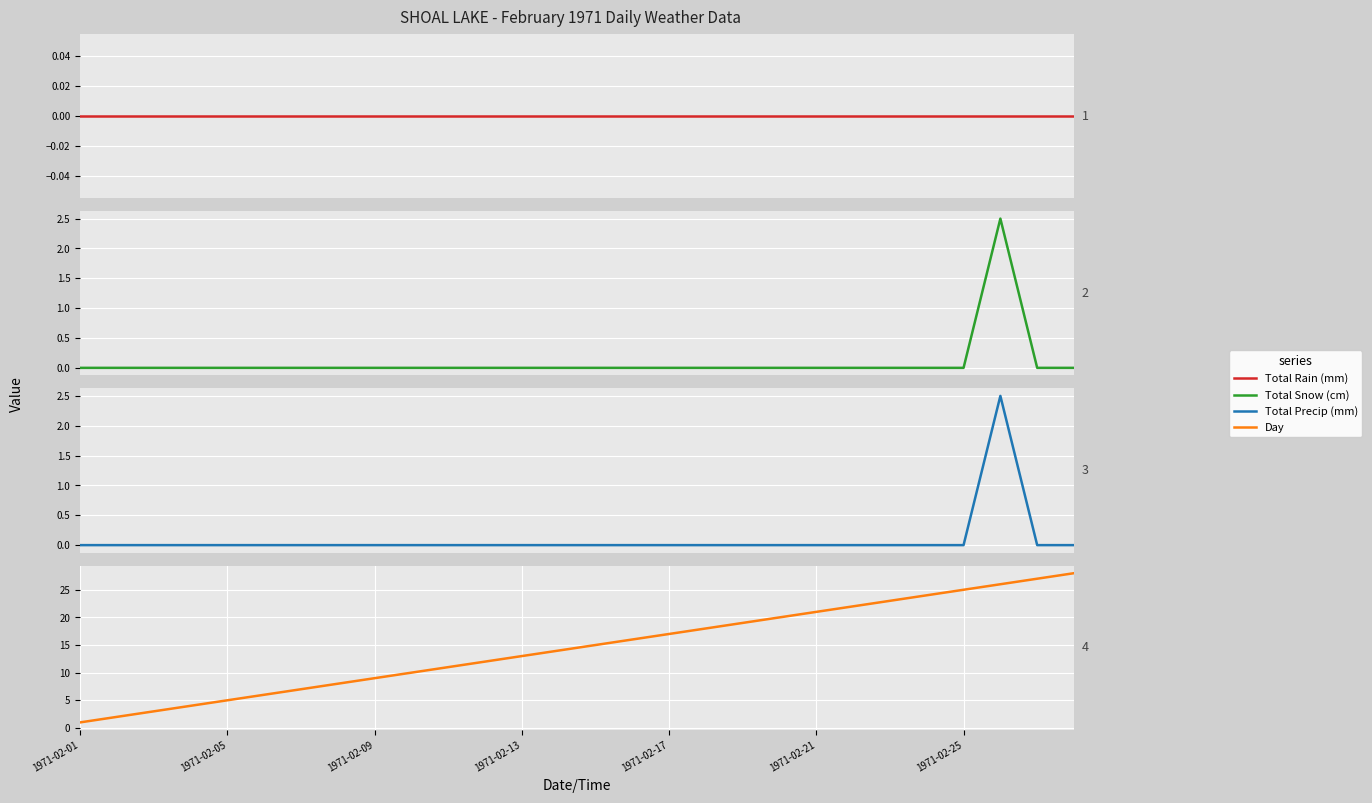

True or false: Total Snow (cm) and Day cross at least once.

False